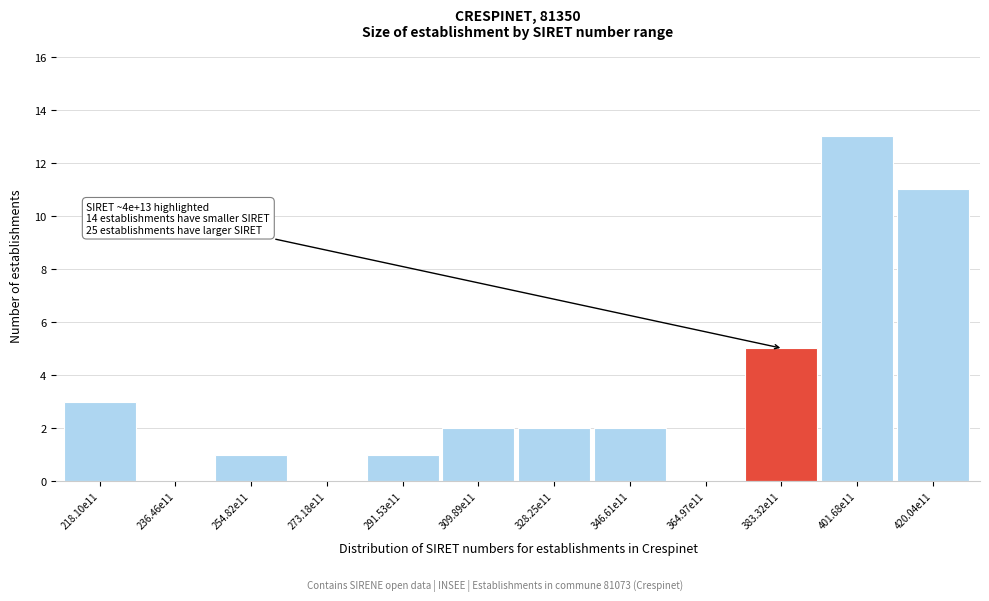

Reading right to left, extract all data points from this chart.

420.04e11=11	401.68e11=13	383.32e11=5	364.97e11=0	346.61e11=2	328.25e11=2	309.89e11=2	291.53e11=1	273.18e11=0	254.82e11=1	236.46e11=0	218.10e11=3